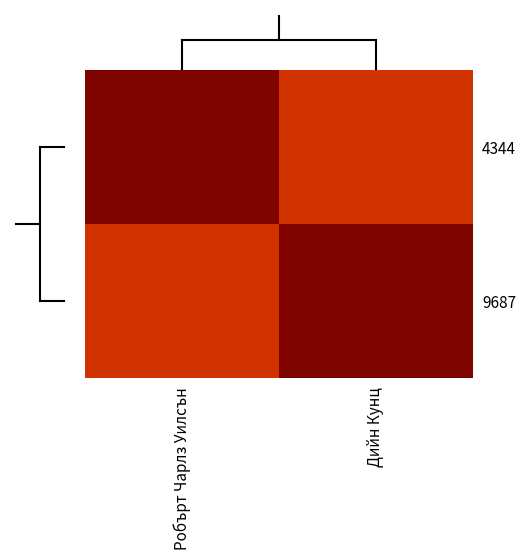

What is the difference between the highest and lowest values at Дийн Кунц?

132